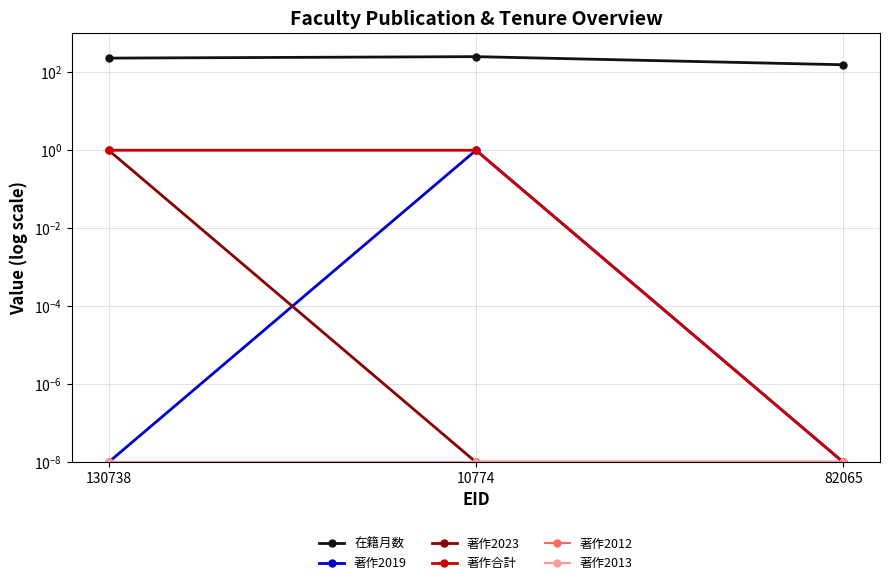

List the series in order of their peak value, highest first.

在籍月数, 著作2019, 著作2023, 著作合計, 著作2012, 著作2013